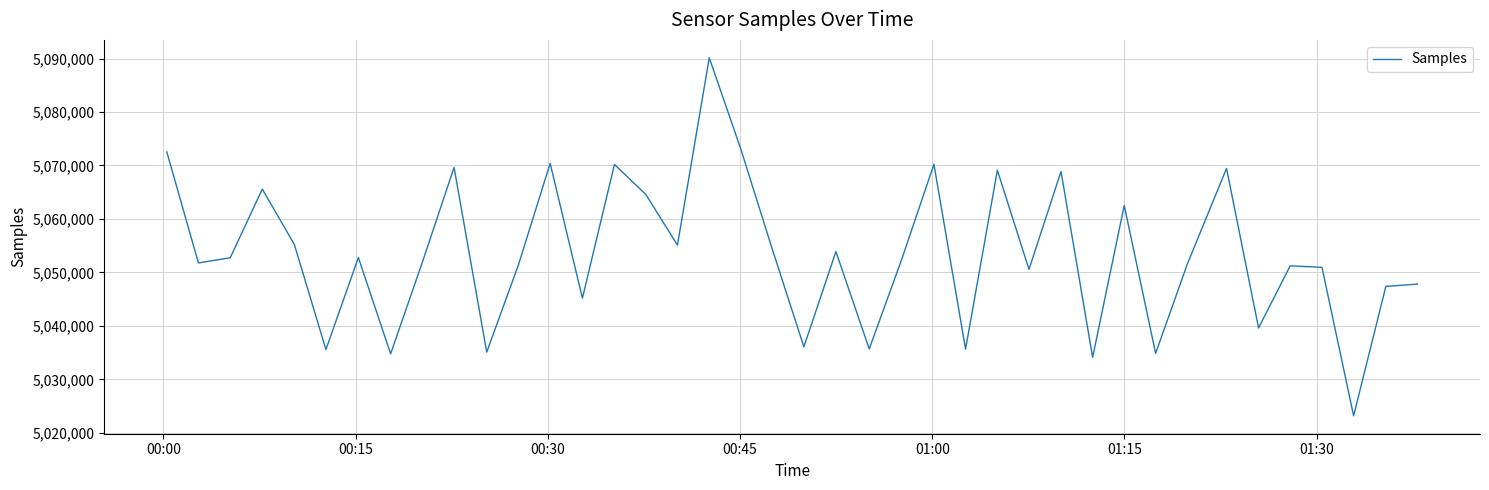

What is the greatest value displayed?

5090138